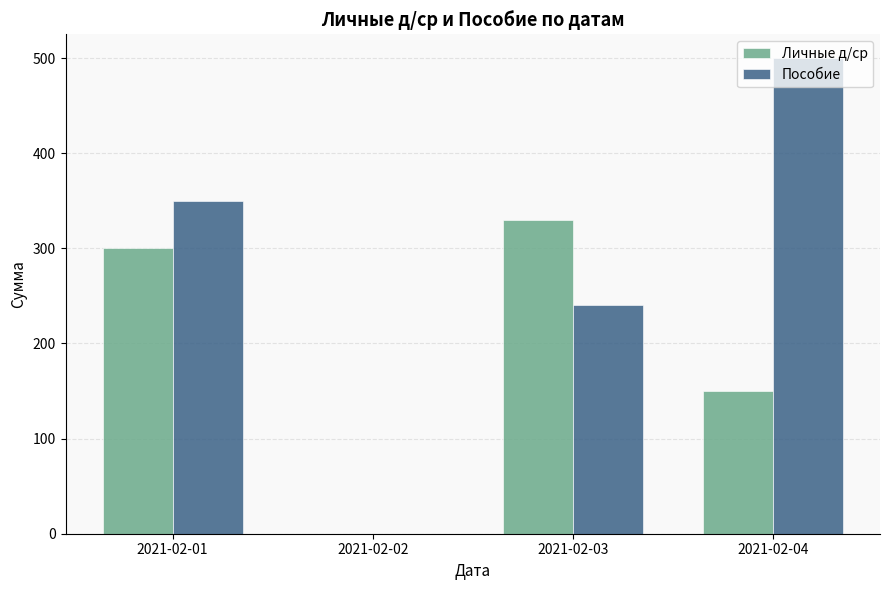

What is the total value across all series at 2021-02-03?

570